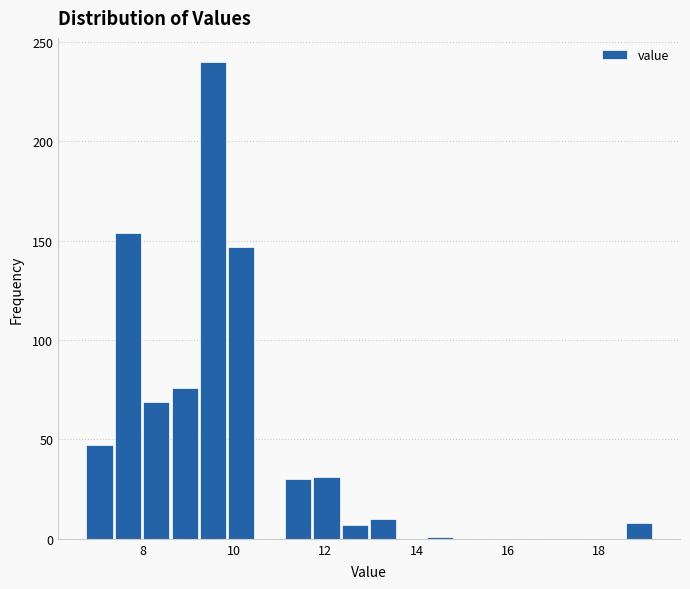

Read against the x-axis, roughly where is the centre of the tallest bar?

9.6